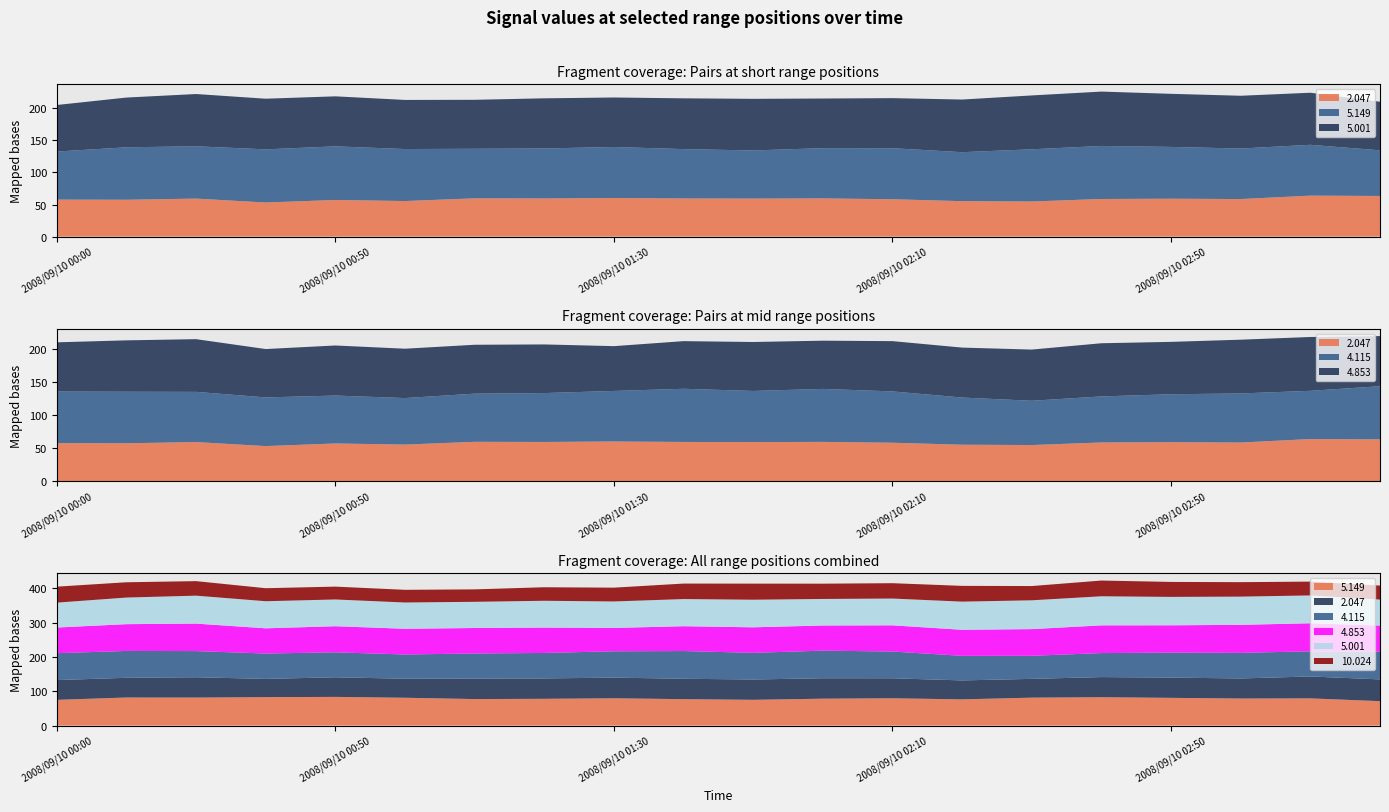

Reading left to right, what are all the values shown in this chart?

5.149: 2008/09/10 00:00=74.9	2008/09/10 00:10=81.7	2008/09/10 00:20=81.5	2008/09/10 00:40=82.8	2008/09/10 00:50=83.5	2008/09/10 01:00=81.0	2008/09/10 01:10=77.2	2008/09/10 01:20=77.9	2008/09/10 01:30=79.5	2008/09/10 01:40=76.9	2008/09/10 01:50=75.0	2008/09/10 02:00=78.3	2008/09/10 02:10=79.5	2008/09/10 02:20=76.3	2008/09/10 02:30=81.3	2008/09/10 02:40=82.6	2008/09/10 02:50=80.7	2008/09/10 03:00=78.7	2008/09/10 03:10=79.2	2008/09/10 03:20=71.1
2.047: 2008/09/10 00:00=57.6	2008/09/10 00:10=57.4	2008/09/10 00:20=59.2	2008/09/10 00:40=53.1	2008/09/10 00:50=57.1	2008/09/10 01:00=55.4	2008/09/10 01:10=59.6	2008/09/10 01:20=59.4	2008/09/10 01:30=60.1	2008/09/10 01:40=59.4	2008/09/10 01:50=59.2	2008/09/10 02:00=59.5	2008/09/10 02:10=58.2	2008/09/10 02:20=55.2	2008/09/10 02:30=54.7	2008/09/10 02:40=58.6	2008/09/10 02:50=59.0	2008/09/10 03:00=58.5	2008/09/10 03:10=63.8	2008/09/10 03:20=63.3
4.115: 2008/09/10 00:00=78.3	2008/09/10 00:10=78.2	2008/09/10 00:20=76.2	2008/09/10 00:40=73.9	2008/09/10 00:50=72.7	2008/09/10 01:00=70.6	2008/09/10 01:10=73.1	2008/09/10 01:20=74.2	2008/09/10 01:30=76.7	2008/09/10 01:40=80.7	2008/09/10 01:50=77.6	2008/09/10 02:00=80.4	2008/09/10 02:10=77.9	2008/09/10 02:20=71.6	2008/09/10 02:30=67.2	2008/09/10 02:40=69.9	2008/09/10 02:50=72.8	2008/09/10 03:00=74.5	2008/09/10 03:10=73.2	2008/09/10 03:20=80.7
4.853: 2008/09/10 00:00=74.7	2008/09/10 00:10=78.0	2008/09/10 00:20=80.0	2008/09/10 00:40=73.4	2008/09/10 00:50=76.0	2008/09/10 01:00=74.9	2008/09/10 01:10=74.2	2008/09/10 01:20=73.8	2008/09/10 01:30=68.0	2008/09/10 01:40=72.3	2008/09/10 01:50=74.3	2008/09/10 02:00=73.2	2008/09/10 02:10=76.3	2008/09/10 02:20=75.8	2008/09/10 02:30=77.7	2008/09/10 02:40=80.7	2008/09/10 02:50=79.5	2008/09/10 03:00=81.6	2008/09/10 03:10=81.7	2008/09/10 03:20=76.1
5.001: 2008/09/10 00:00=72.5	2008/09/10 00:10=77.5	2008/09/10 00:20=81.4	2008/09/10 00:40=78.9	2008/09/10 00:50=77.9	2008/09/10 01:00=76.5	2008/09/10 01:10=76.3	2008/09/10 01:20=78.1	2008/09/10 01:30=77.1	2008/09/10 01:40=79.1	2008/09/10 01:50=80.4	2008/09/10 02:00=77.3	2008/09/10 02:10=78.0	2008/09/10 02:20=82.0	2008/09/10 02:30=83.9	2008/09/10 02:40=84.7	2008/09/10 02:50=82.7	2008/09/10 03:00=82.2	2008/09/10 03:10=81.1	2008/09/10 03:20=75.7
10.024: 2008/09/10 00:00=46.5	2008/09/10 00:10=44.5	2008/09/10 00:20=42.3	2008/09/10 00:40=37.9	2008/09/10 00:50=37.4	2008/09/10 01:00=36.9	2008/09/10 01:10=36.2	2008/09/10 01:20=39.4	2008/09/10 01:30=40.2	2008/09/10 01:40=45.1	2008/09/10 01:50=46.8	2008/09/10 02:00=44.5	2008/09/10 02:10=44.7	2008/09/10 02:20=45.9	2008/09/10 02:30=41.5	2008/09/10 02:40=45.8	2008/09/10 02:50=43.6	2008/09/10 03:00=42.1	2008/09/10 03:10=40.2	2008/09/10 03:20=40.8